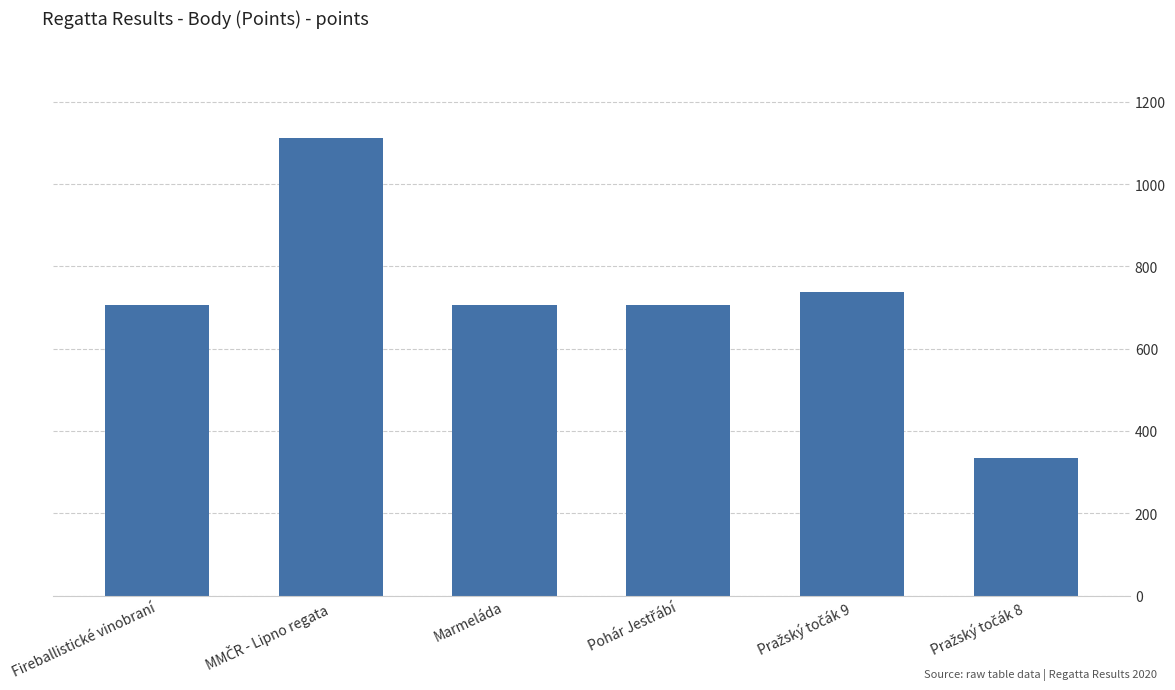

What is the label of the 6th bar from the right?

Fireballistické vinobraní